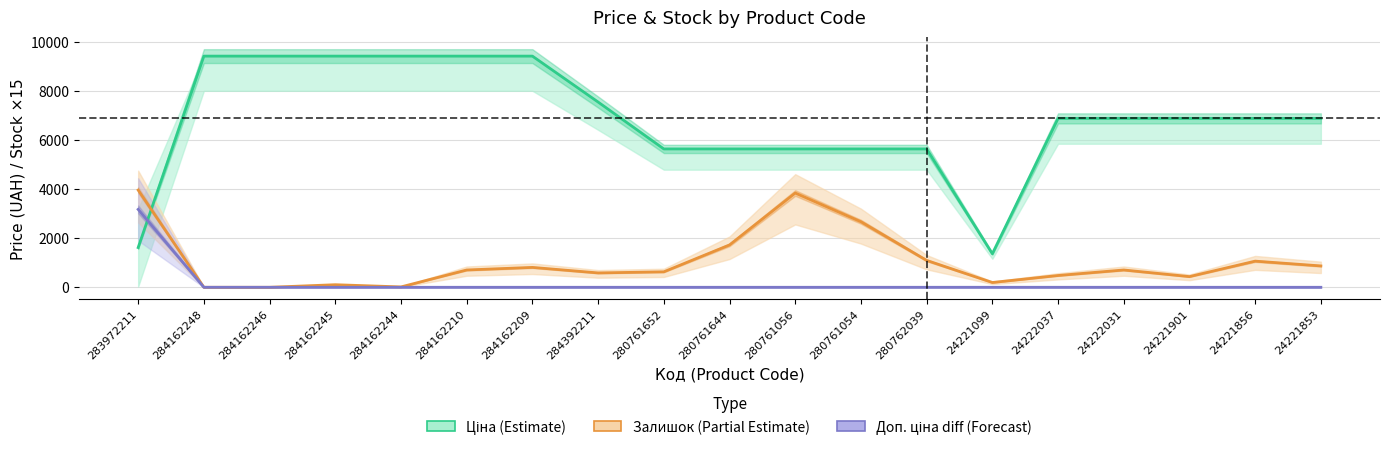

How many lines are shown in the chart?

3